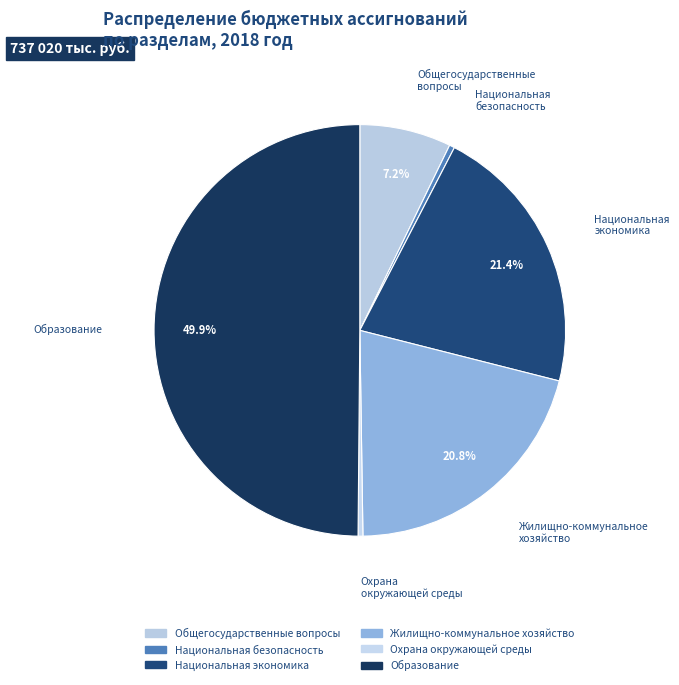

How many segments does this pie chart have?

6